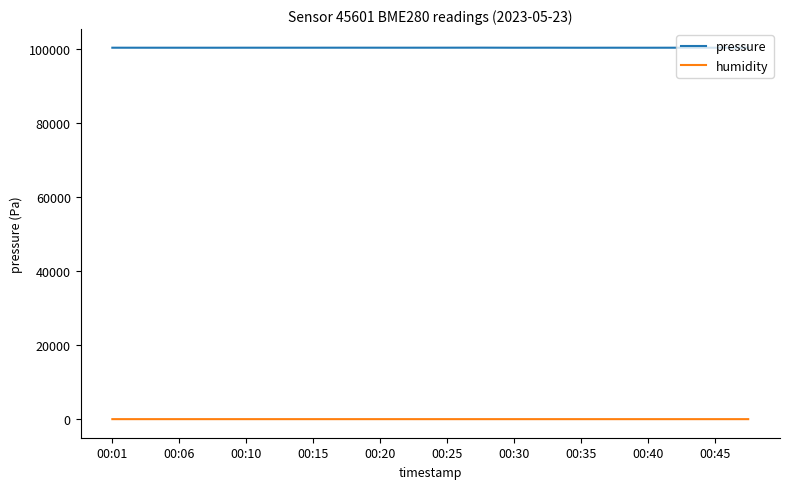

At how many categories does at least one series exceed 23229?

20